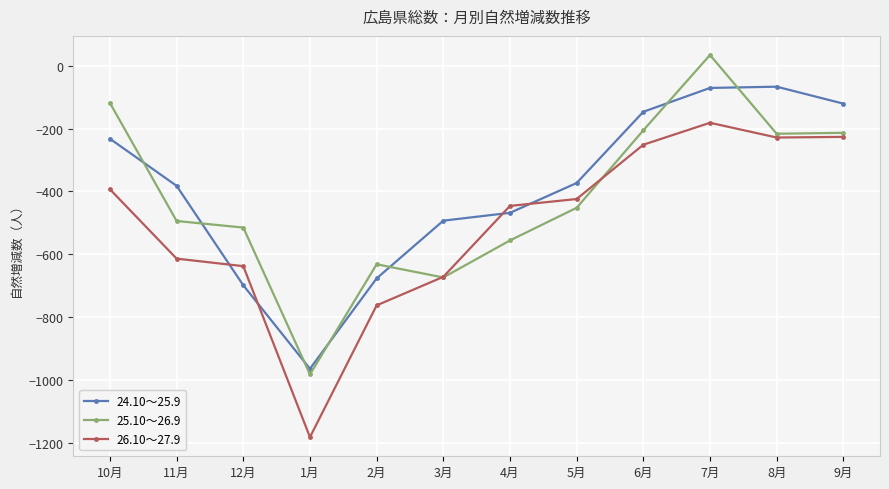

True or false: 26.10～27.9 and 25.10～26.9 intersect in this chart.

True